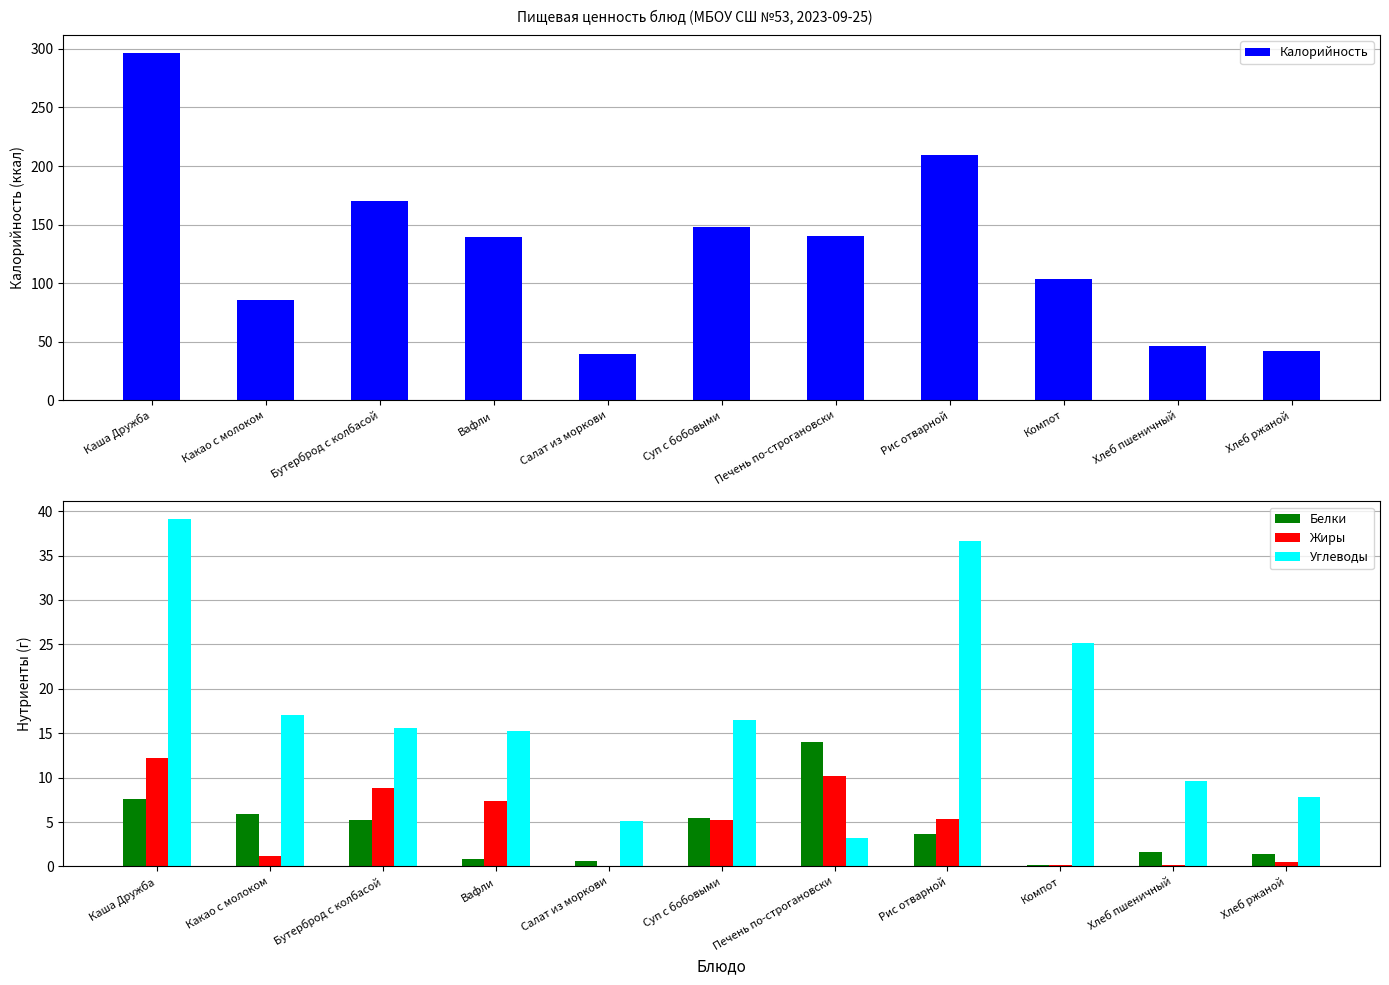

Where is Жиры nearest to the value 6?

Рис отварной